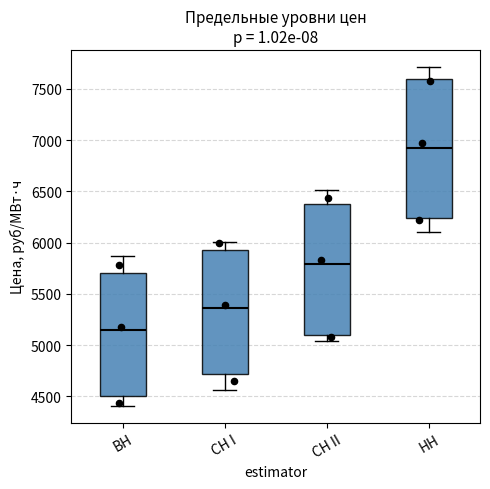

Where does the median line of the box for ВН sit on the y-axis? The values are not printed on the chart, so give them approximately, as read against the axis.

5150